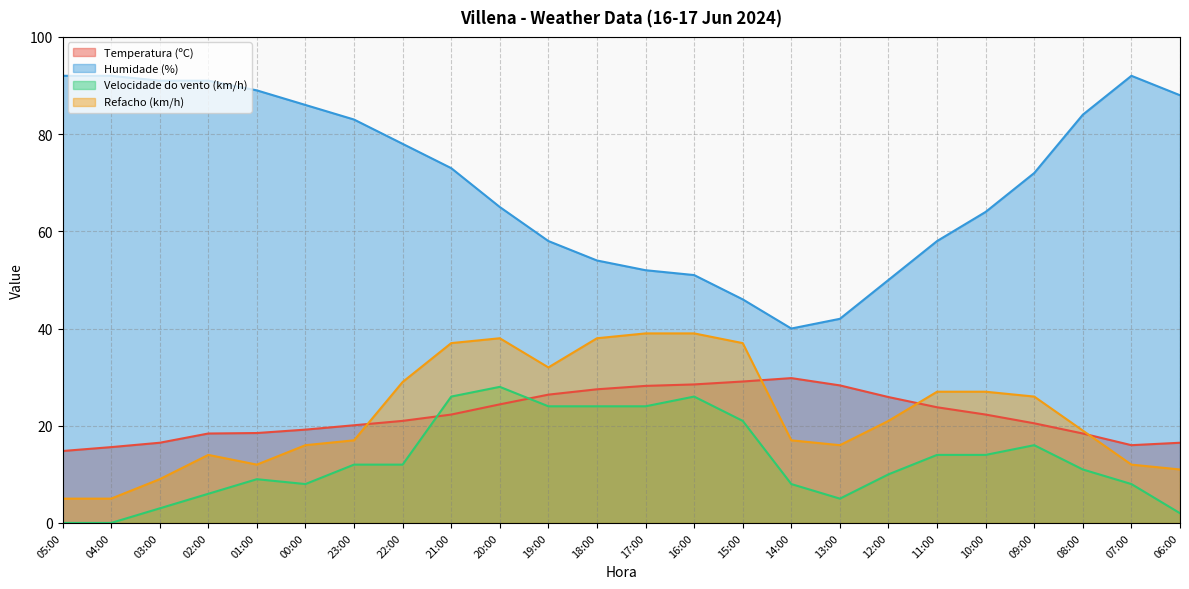

What is the average value of the Refacho (km/h) series?

22.6